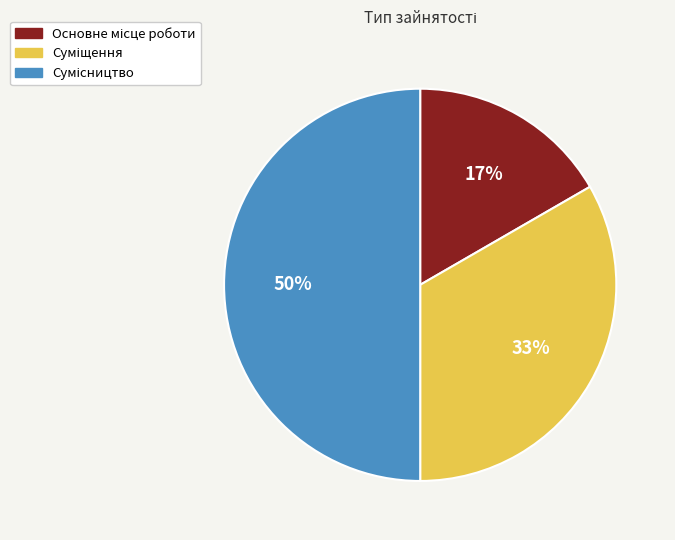

To the nearest percent, what is the average slice percentage?

33%